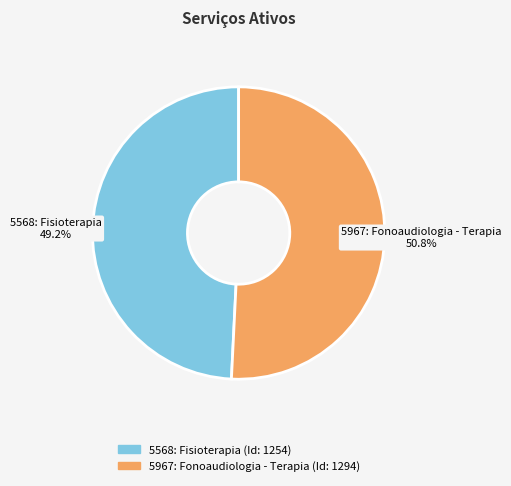

What percentage do 5568: Fisioterapia and 5967: Fonoaudiologia - Terapia together represent?

100.0%